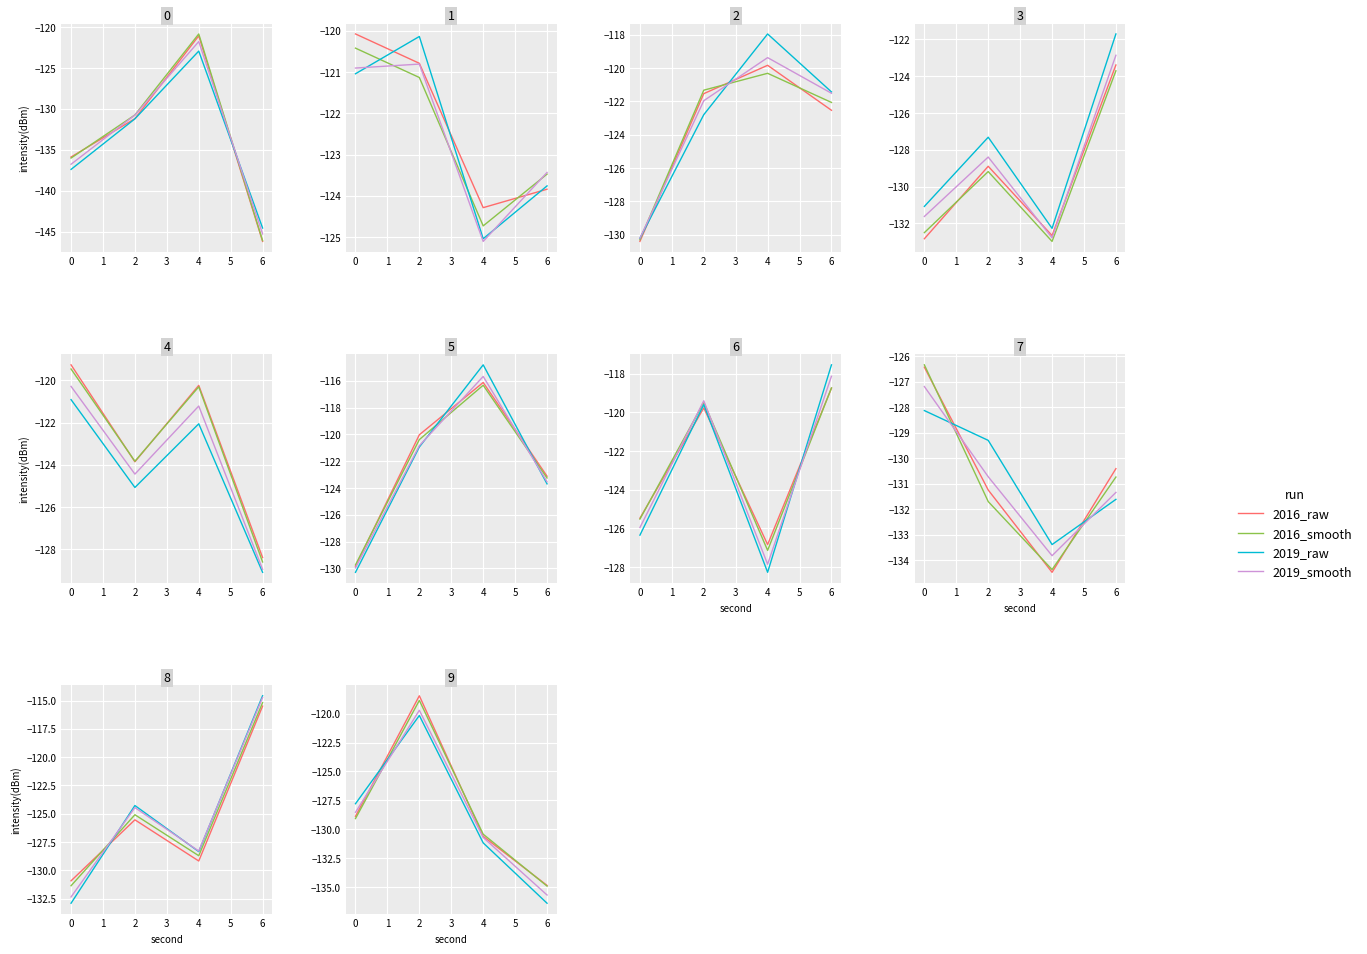

How many lines are shown in the chart?

4